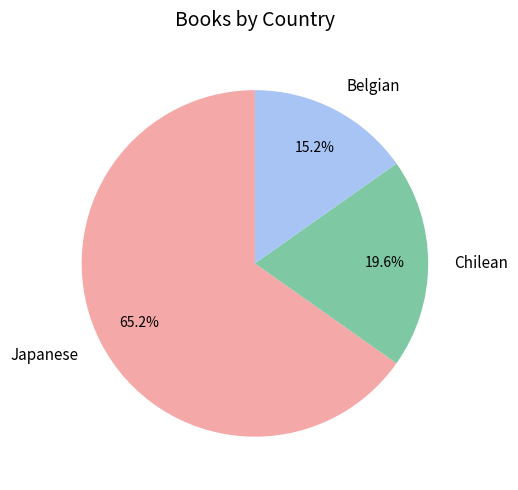

How many segments does this pie chart have?

3